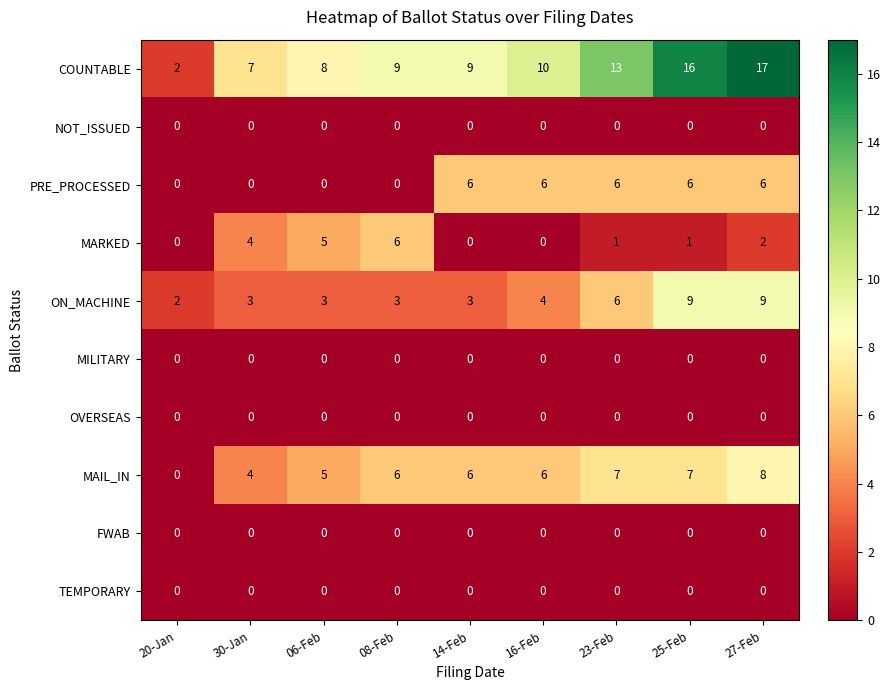

Which label corresponds to the largest value in the chart?

27-Feb